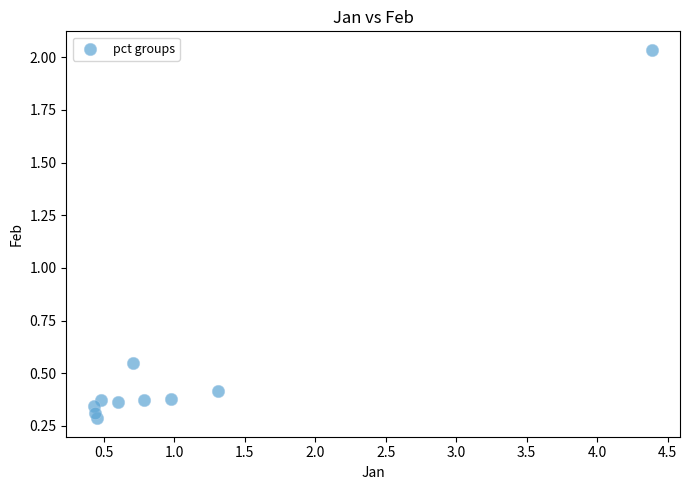

What is the range of X values (max minus min)?

4.0